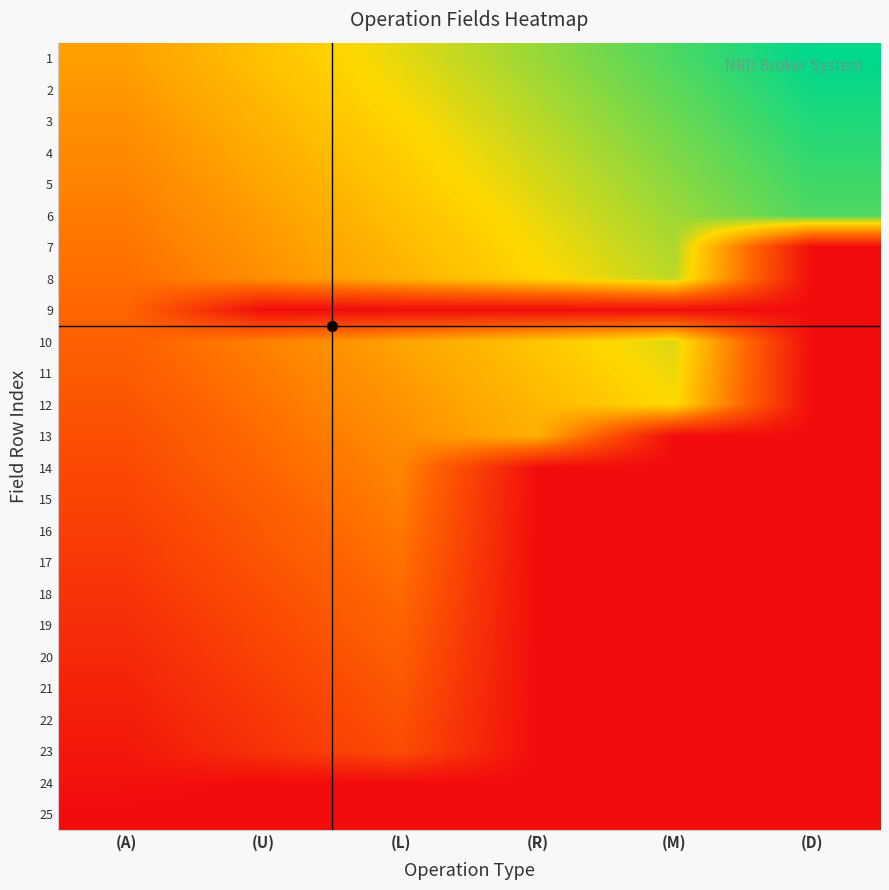

Reading left to right, transcribe all the data shown in this chart.

1: (A)=0.5	(U)=0.6	(L)=0.7	(R)=0.8	(M)=0.9	(D)=1.0
2: (A)=0.5	(U)=0.6	(L)=0.7	(R)=0.8	(M)=0.9	(D)=1.0
3: (A)=0.5	(U)=0.6	(L)=0.7	(R)=0.8	(M)=0.9	(D)=1.0
4: (A)=0.4	(U)=0.5	(L)=0.6	(R)=0.7	(M)=0.8	(D)=0.9
5: (A)=0.4	(U)=0.5	(L)=0.6	(R)=0.7	(M)=0.8	(D)=0.9
6: (A)=0.4	(U)=0.5	(L)=0.6	(R)=0.7	(M)=0.8	(D)=0.9
7: (A)=0.4	(U)=0.5	(L)=0.6	(R)=0.7	(M)=0.8	(D)=0.0
8: (A)=0.4	(U)=0.5	(L)=0.6	(R)=0.7	(M)=0.8	(D)=0.0
9: (A)=0.3	(U)=0.0	(L)=0.0	(R)=0.0	(M)=0.0	(D)=0.0
10: (A)=0.3	(U)=0.4	(L)=0.5	(R)=0.6	(M)=0.7	(D)=0.0
11: (A)=0.3	(U)=0.4	(L)=0.5	(R)=0.6	(M)=0.7	(D)=0.0
12: (A)=0.3	(U)=0.4	(L)=0.5	(R)=0.6	(M)=0.7	(D)=0.0
13: (A)=0.2	(U)=0.3	(L)=0.5	(R)=0.6	(M)=0.0	(D)=0.0
14: (A)=0.2	(U)=0.3	(L)=0.4	(R)=0.0	(M)=0.0	(D)=0.0
15: (A)=0.2	(U)=0.3	(L)=0.4	(R)=0.0	(M)=0.0	(D)=0.0
16: (A)=0.2	(U)=0.3	(L)=0.4	(R)=0.0	(M)=0.0	(D)=0.0
17: (A)=0.2	(U)=0.3	(L)=0.4	(R)=0.0	(M)=0.0	(D)=0.0
18: (A)=0.1	(U)=0.2	(L)=0.3	(R)=0.0	(M)=0.0	(D)=0.0
19: (A)=0.1	(U)=0.2	(L)=0.3	(R)=0.0	(M)=0.0	(D)=0.0
20: (A)=0.1	(U)=0.2	(L)=0.3	(R)=0.0	(M)=0.0	(D)=0.0
21: (A)=0.1	(U)=0.2	(L)=0.3	(R)=0.0	(M)=0.0	(D)=0.0
22: (A)=0.1	(U)=0.2	(L)=0.3	(R)=0.0	(M)=0.0	(D)=0.0
23: (A)=0.0	(U)=0.1	(L)=0.2	(R)=0.0	(M)=0.0	(D)=0.0
24: (A)=0.0	(U)=0.0	(L)=0.0	(R)=0.0	(M)=0.0	(D)=0.0
25: (A)=0.0	(U)=0.0	(L)=0.0	(R)=0.0	(M)=0.0	(D)=0.0